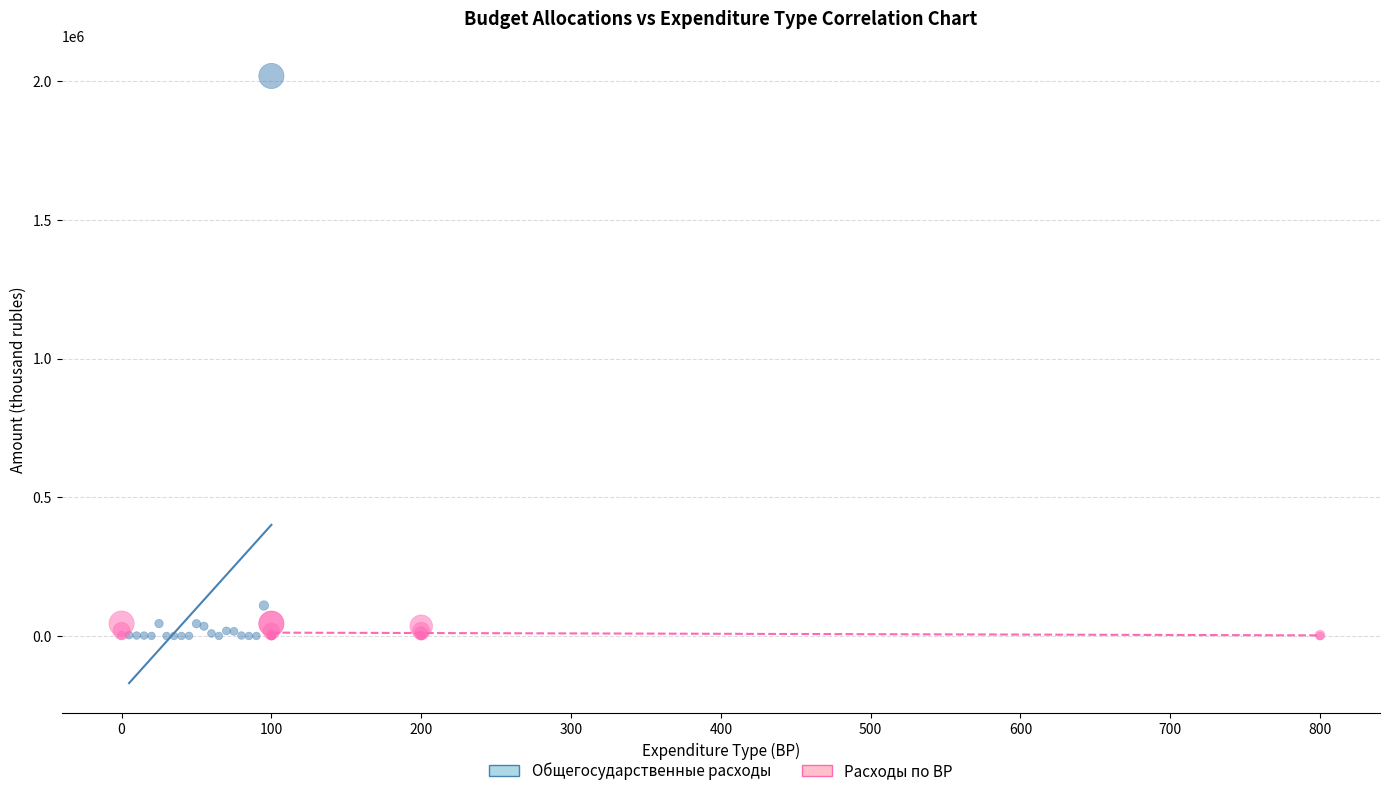

Which series reaches the maximum Y coordinate?

Общегосударственные расходы